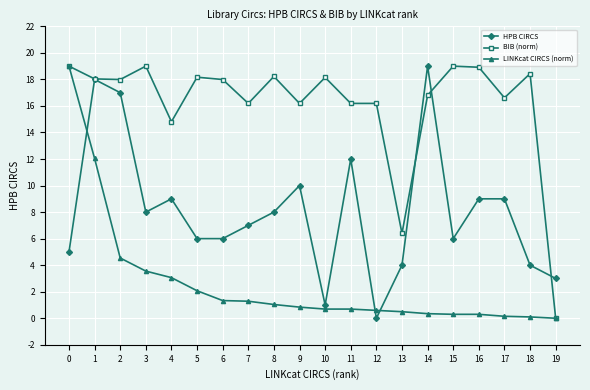

True or false: BIB (norm) has more than 0 points higher than both neighbors.

True